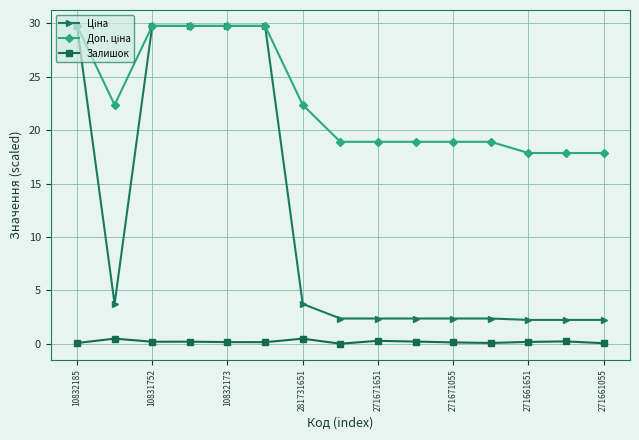

How many lines are shown in the chart?

3